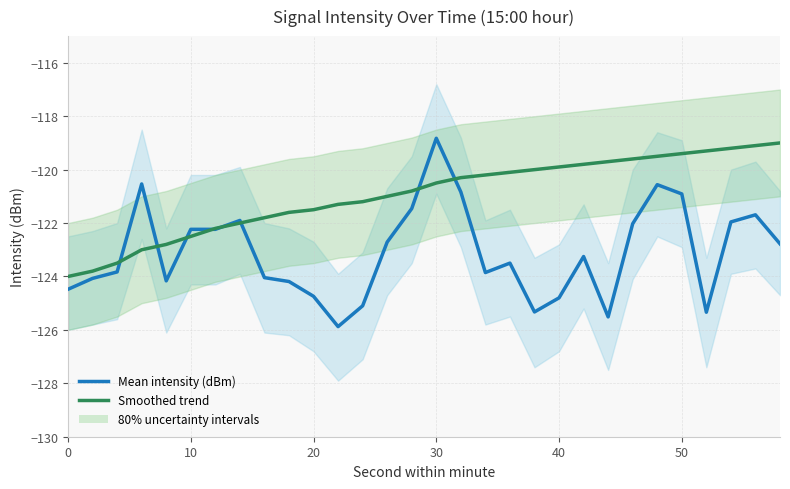

What is the smallest value displayed?

-125.9